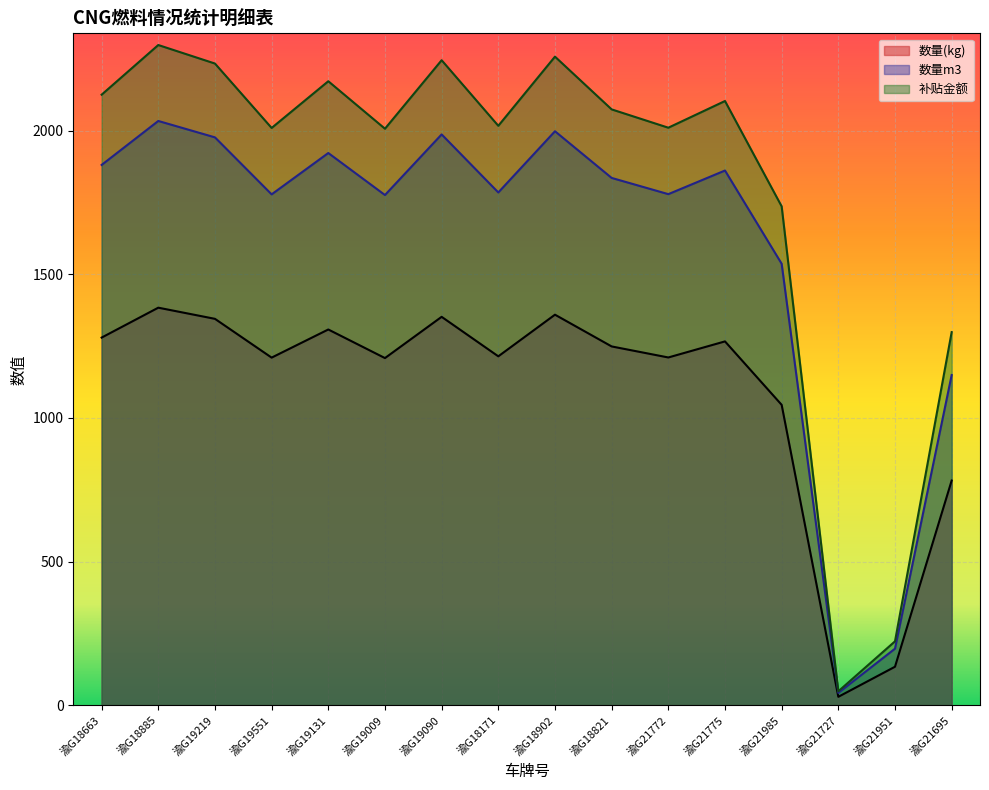

In 数量m3, how many points are higher than both neighbors (excluding endpoints)?

5